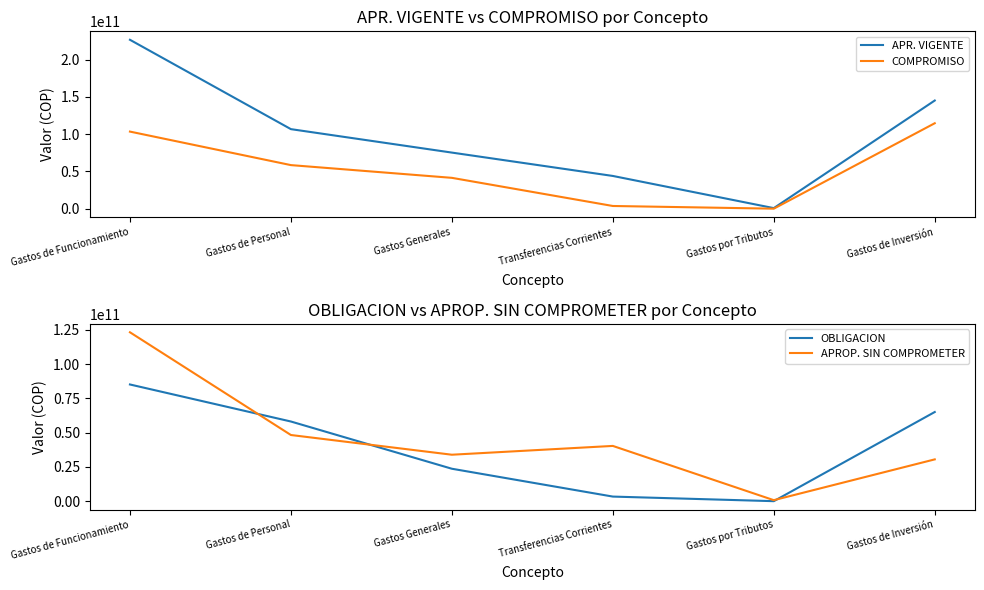

Which series has the largest total across all categories?

APR. VIGENTE